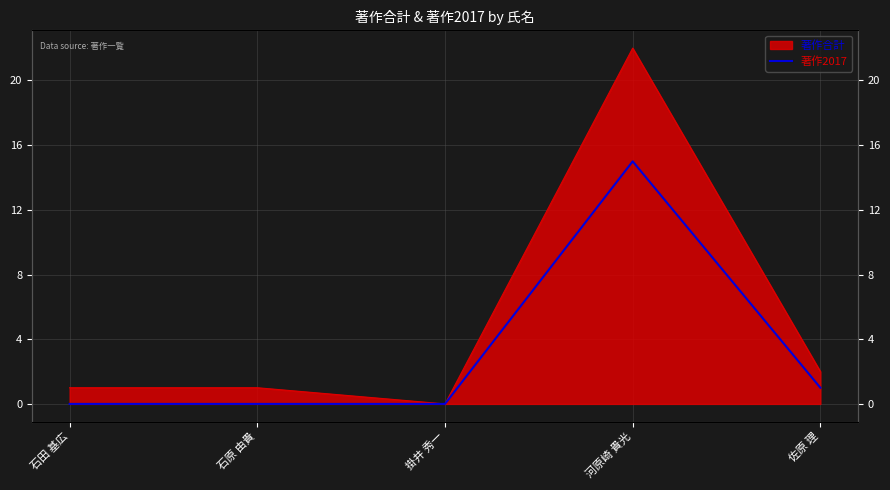

List the labels in order of value, largest first.

河原崎 貴光, 佐原 理, 石田 基広, 石原 由貴, 掛井 秀一